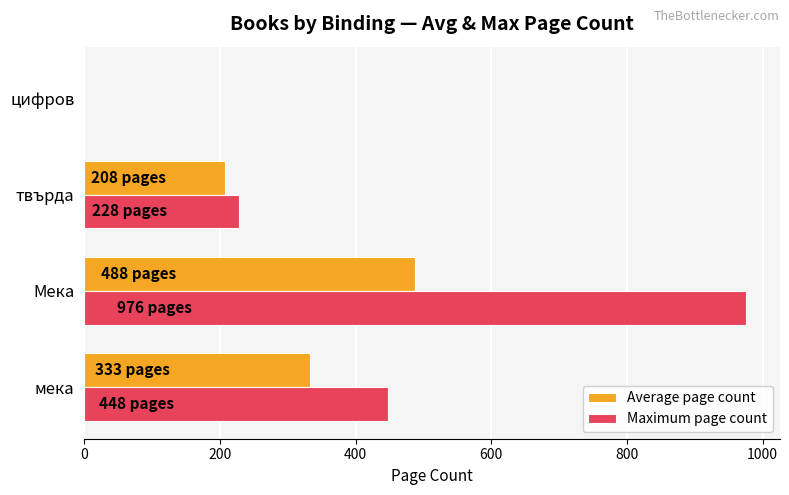

The Maximum page count series shows 448.0 at мека. True or false?

True